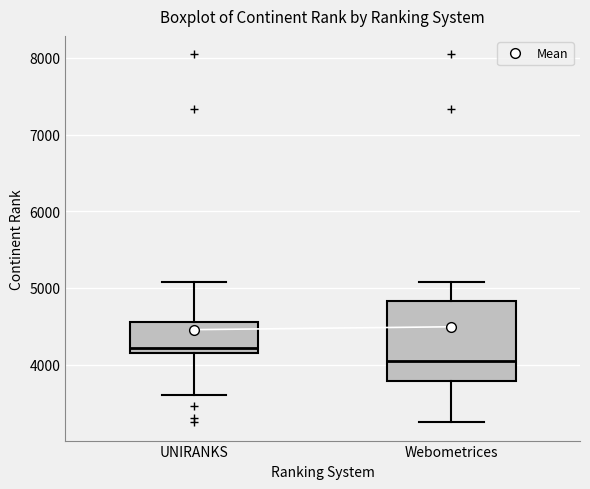

Which box has the lowest median line?

Webometrices